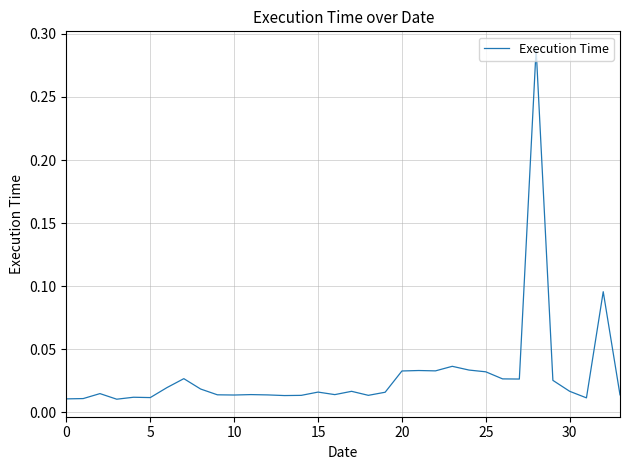

How many lines are shown in the chart?

1